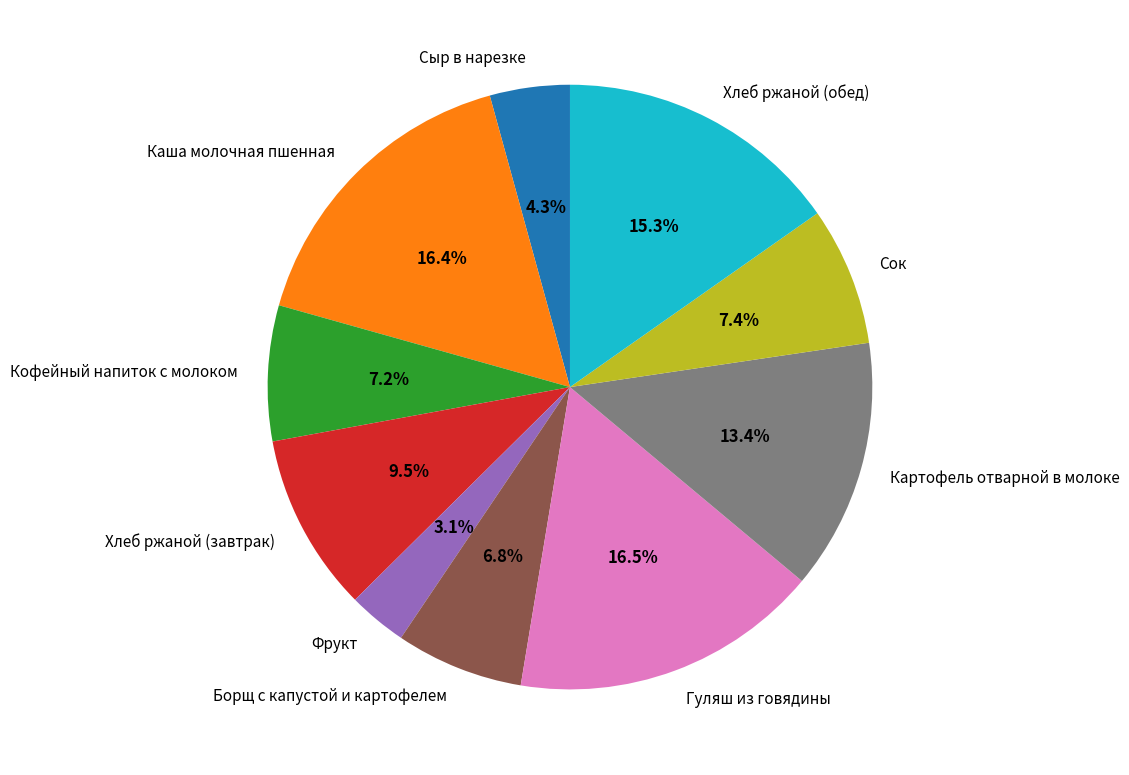

To the nearest percent, what percentage of the pie is Хлеб ржаной (обед)?

15%